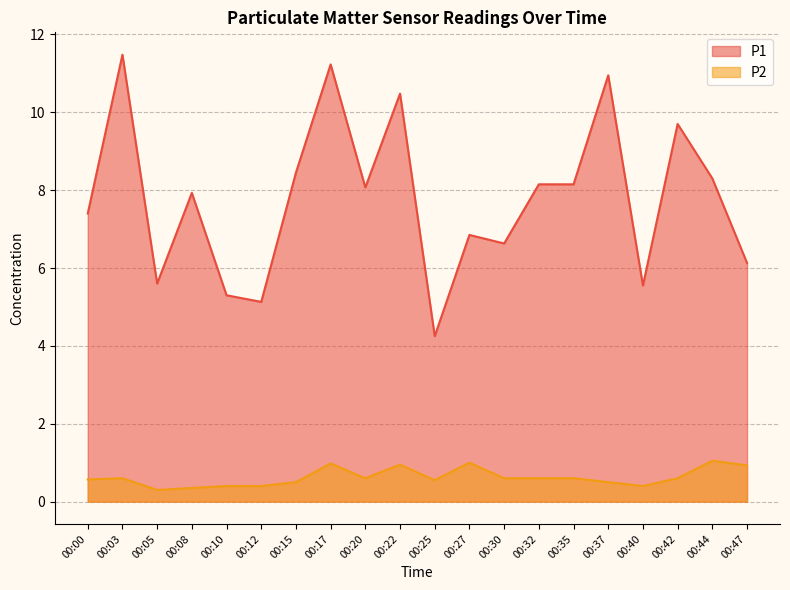

At which category does P1 reach its first local peak?

00:03